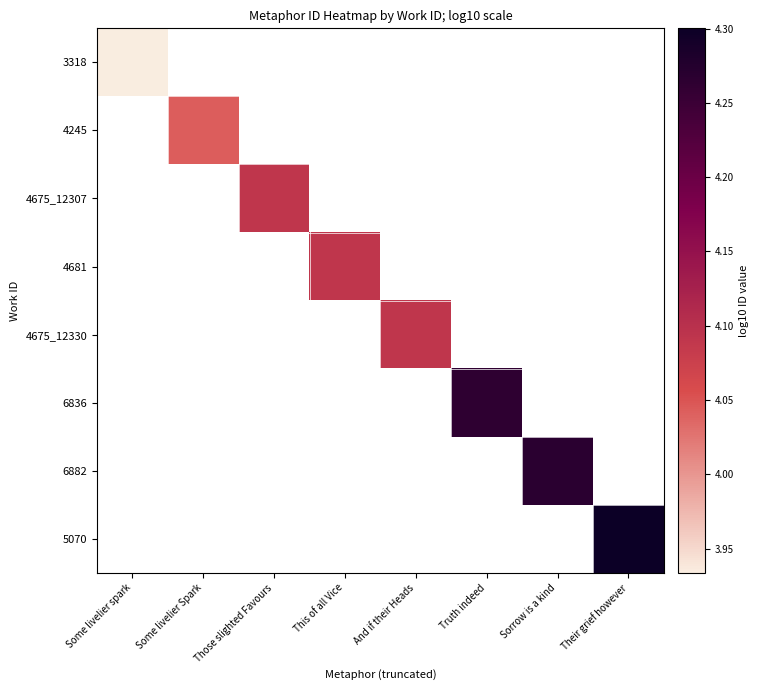

Which label corresponds to the largest value in the chart?

Their grief however